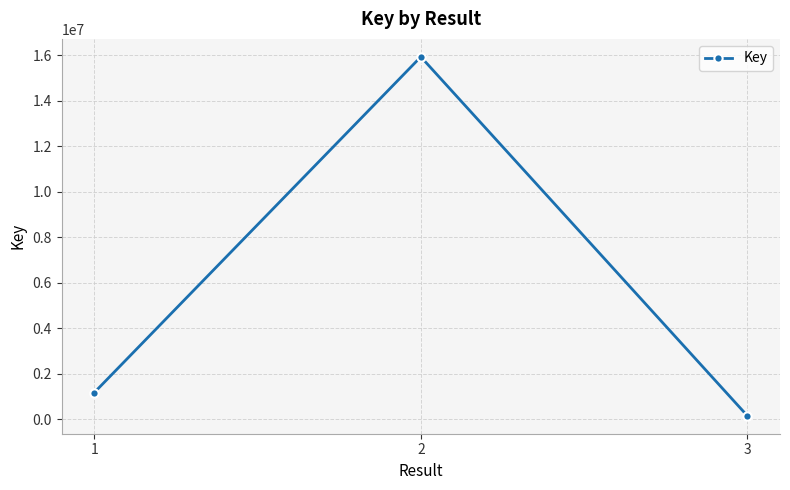

What is the difference between the values at 2 and 3?

15774897